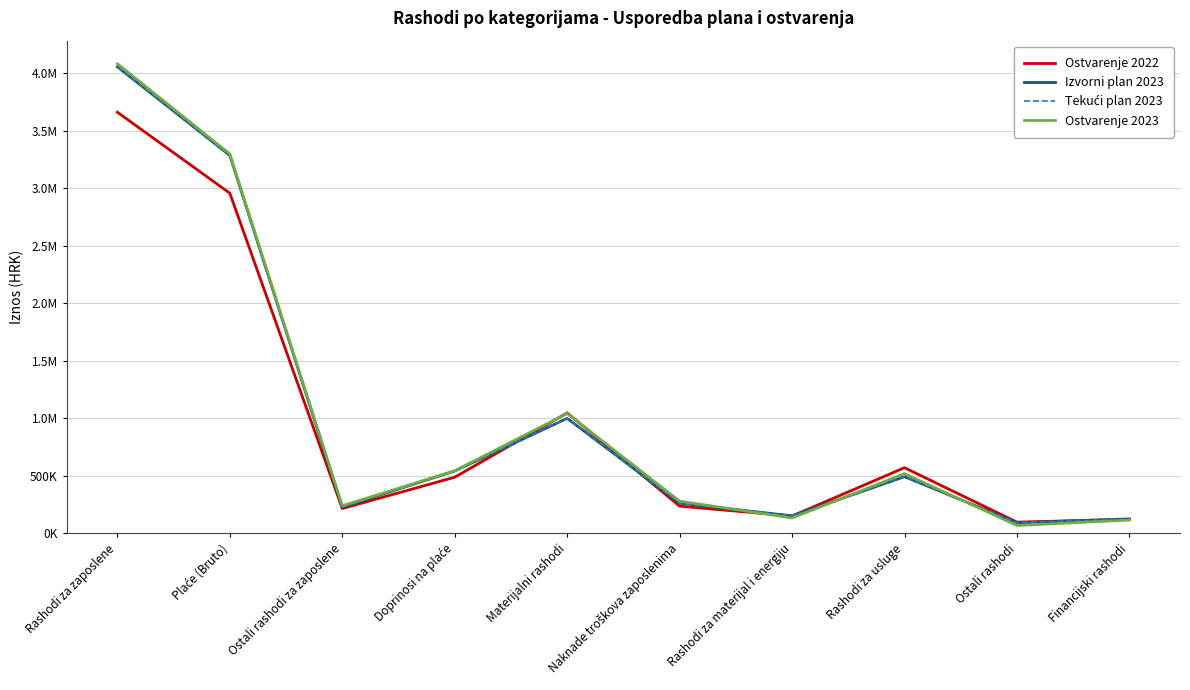

The Tekući plan 2023 series shows 92339.0 at Ostali rashodi. True or false?

True